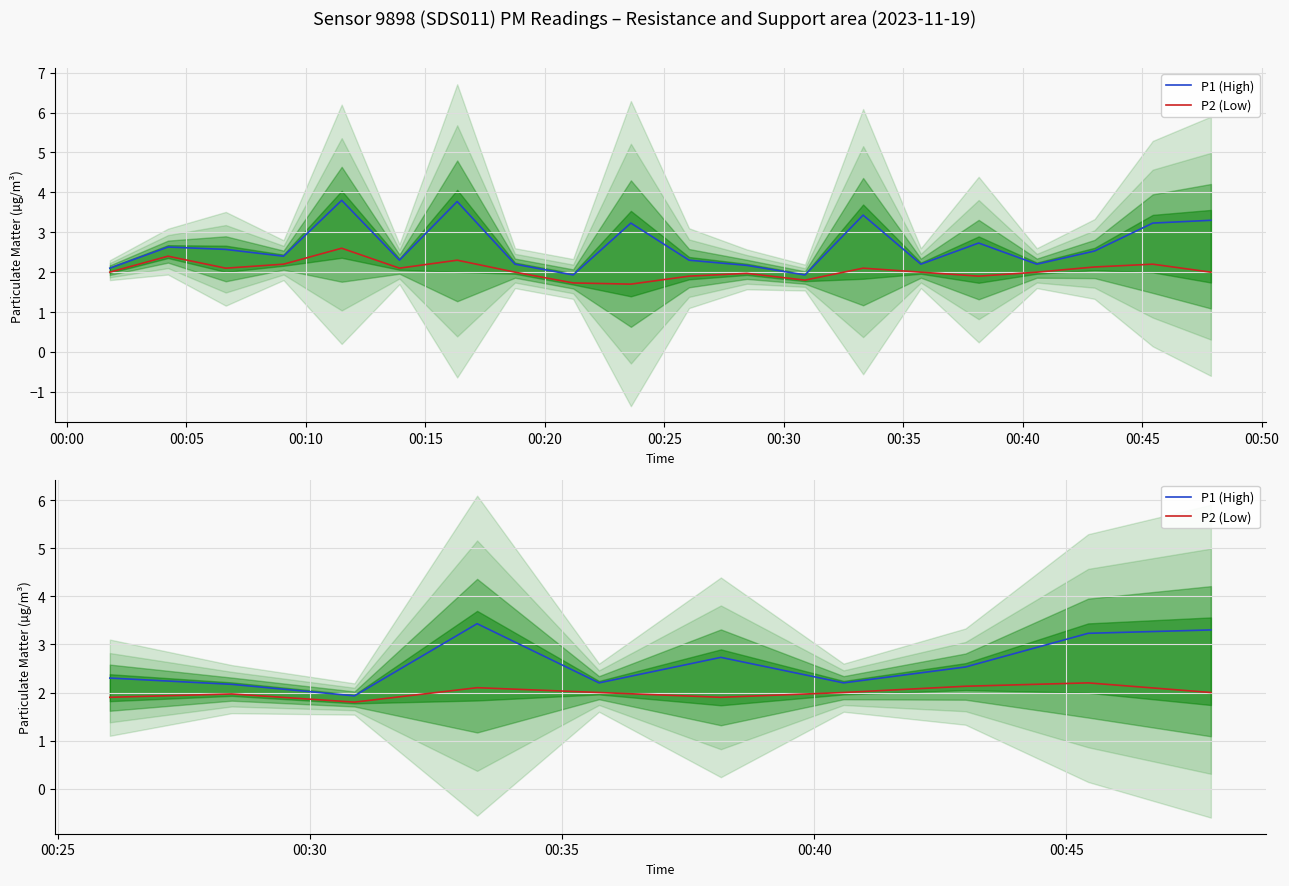

At 00:35, list the series in order from smallest to largest.

P2 (Low), P1 (High)